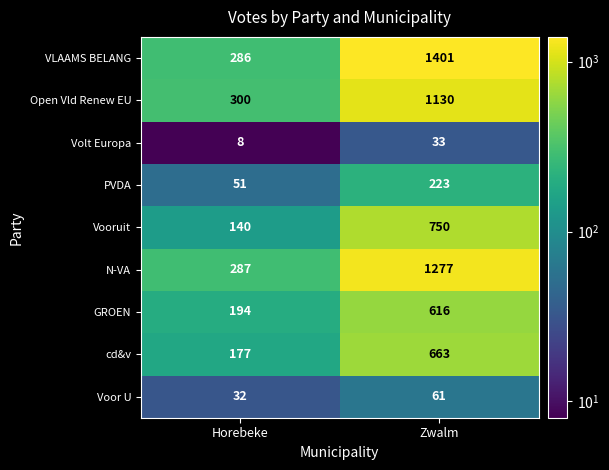

Where is Voor U nearest to the value 46?

Horebeke